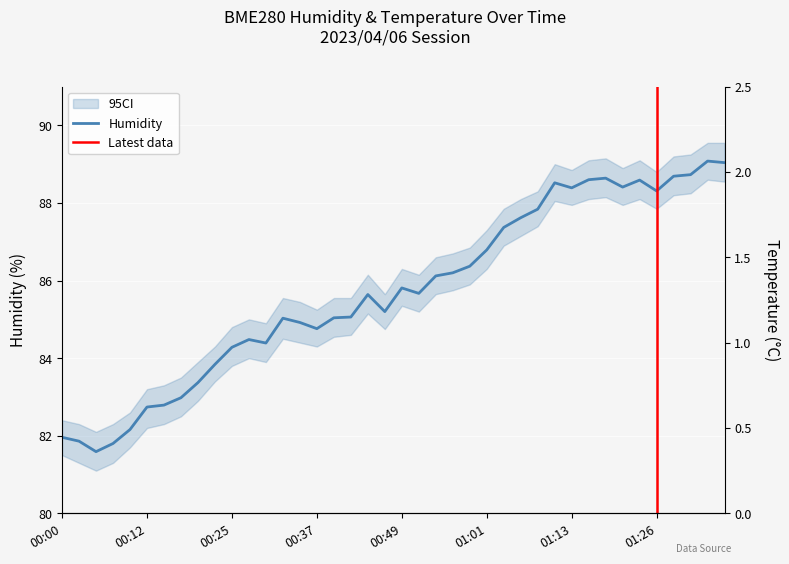

Which category has the highest value in the BME280_humidity series?

01:34